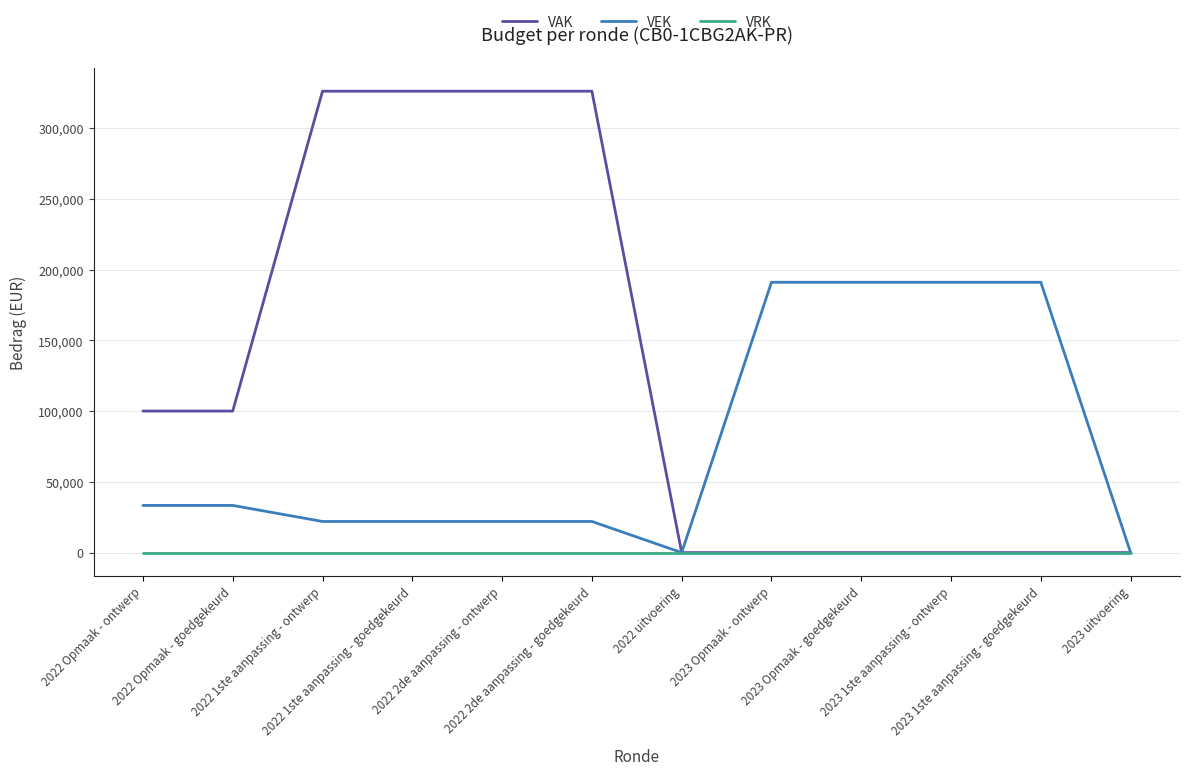

What is the maximum value shown in the chart?

326000